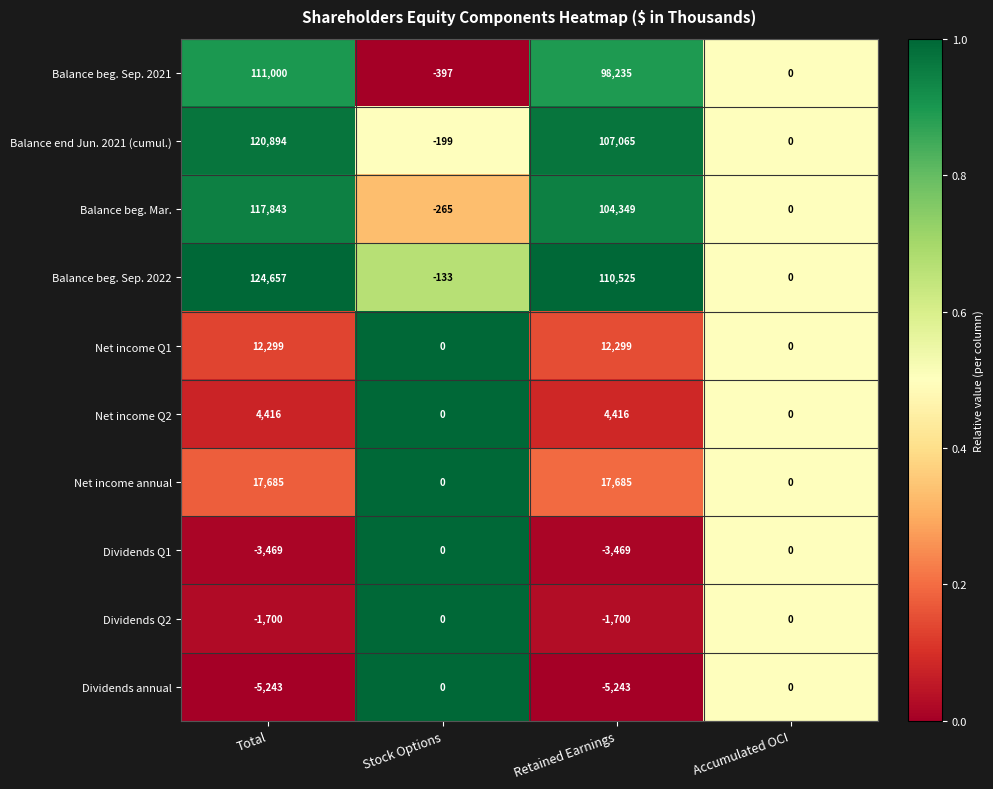

Rank the categories by Balance beg. Sep. 2021 value from highest to lowest.

Total, Retained Earnings, Accumulated OCI, Stock Options